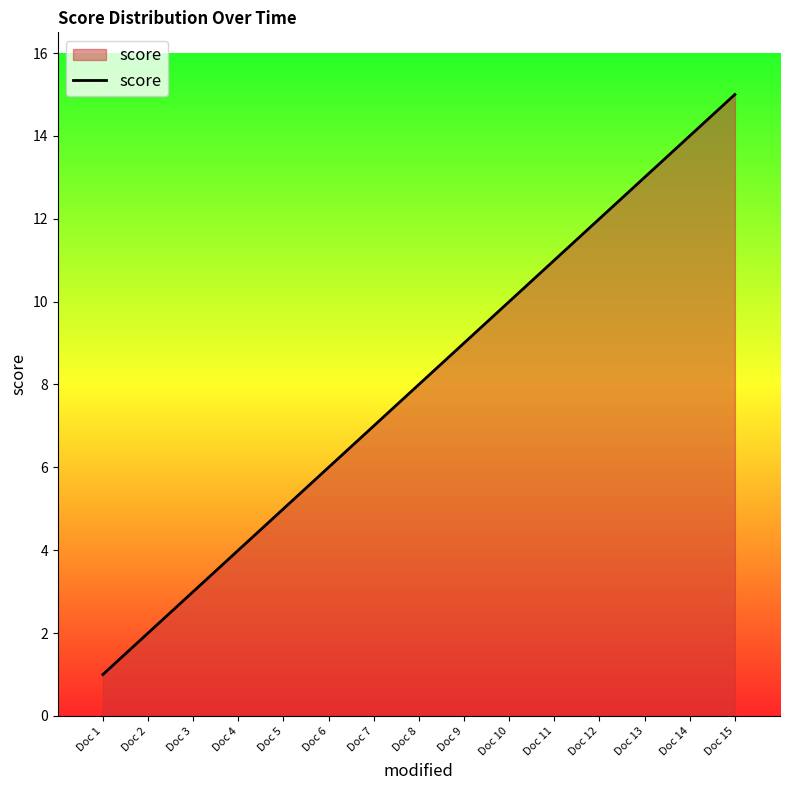

Reading left to right, extract all data points from this chart.

Doc 1=1	Doc 2=2	Doc 3=3	Doc 4=4	Doc 5=5	Doc 6=6	Doc 7=7	Doc 8=8	Doc 9=9	Doc 10=10	Doc 11=11	Doc 12=12	Doc 13=13	Doc 14=14	Doc 15=15